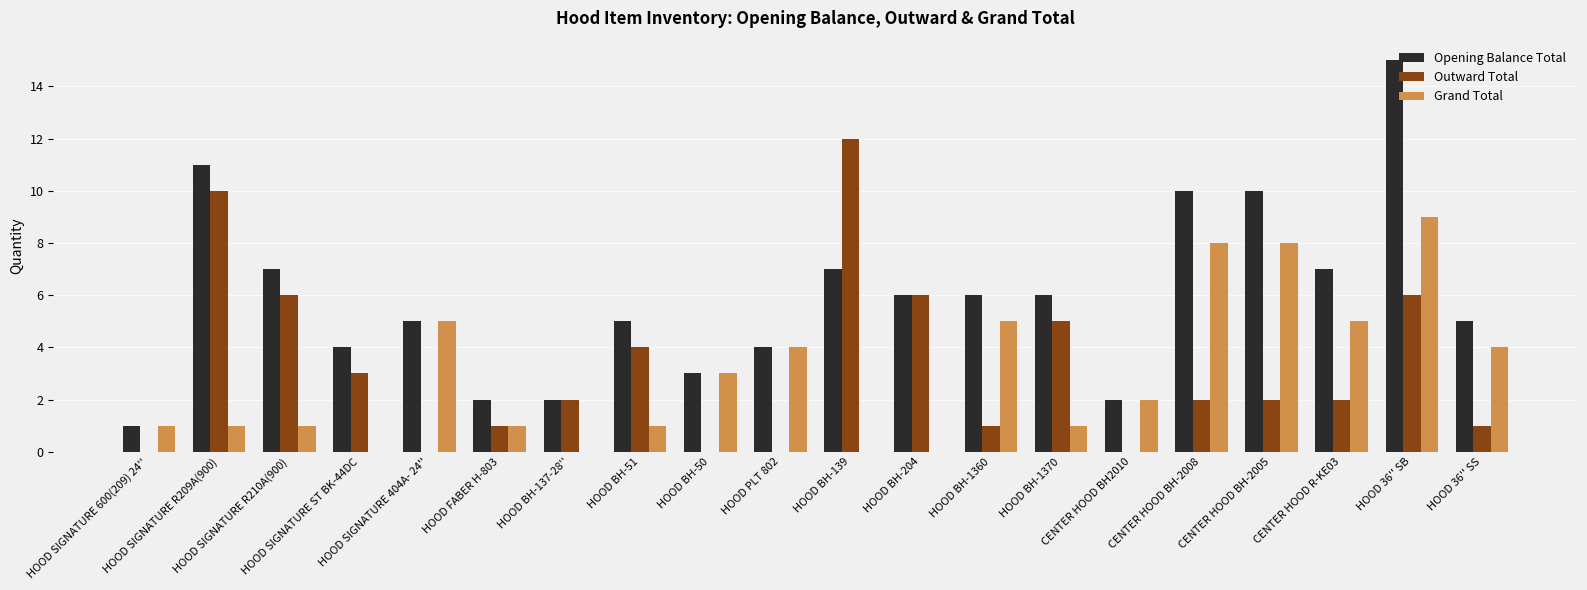

Are the bars grouped side by side (vs. stacked)?

Yes